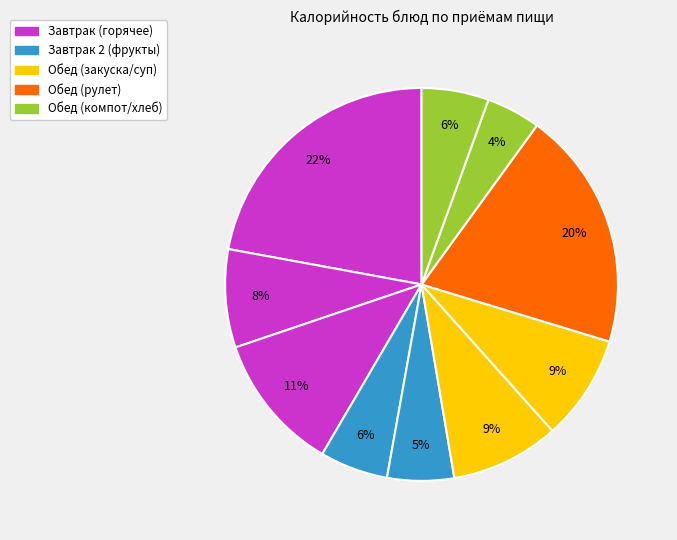

Count the number of slices in the pie.

10